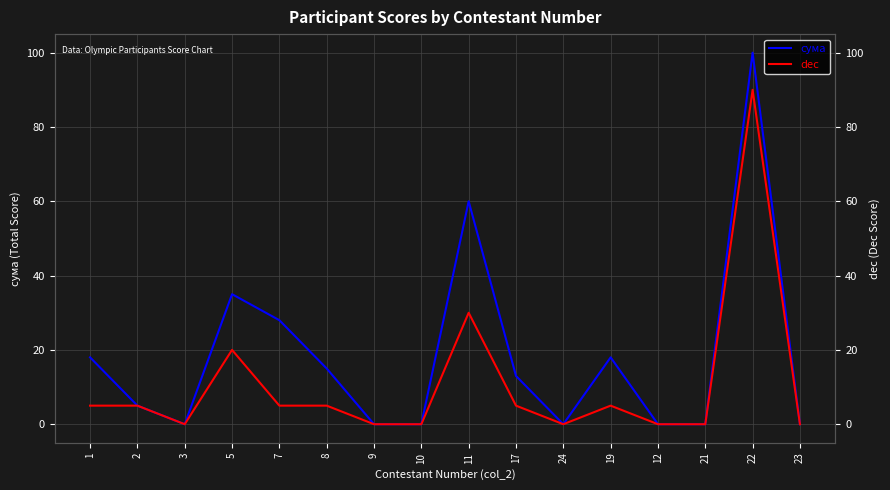

At which category does dec reach its first local valley?

3